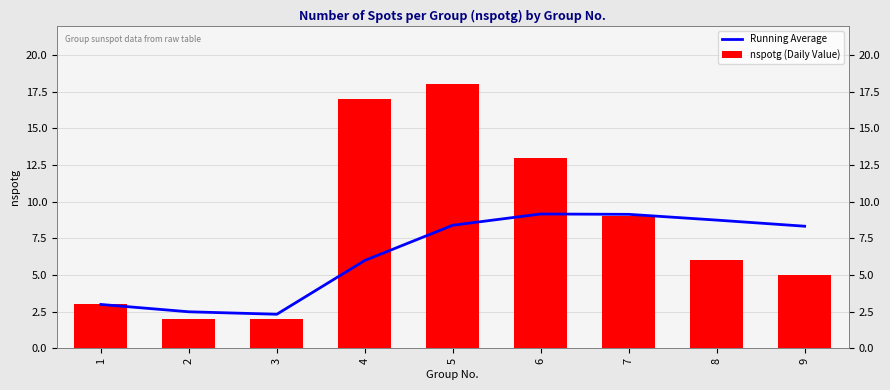

What is the difference between the highest and lowest values at 4?

11.0